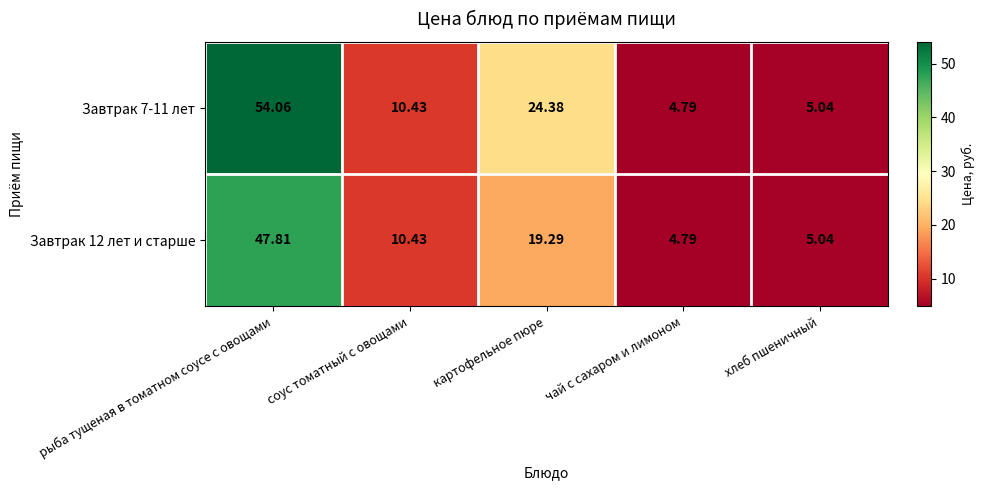

Is the value of Завтрак 7-11 лет at соус томатный с овощами greater than the value of Завтрак 12 лет и старше at чай с сахаром и лимоном?

Yes